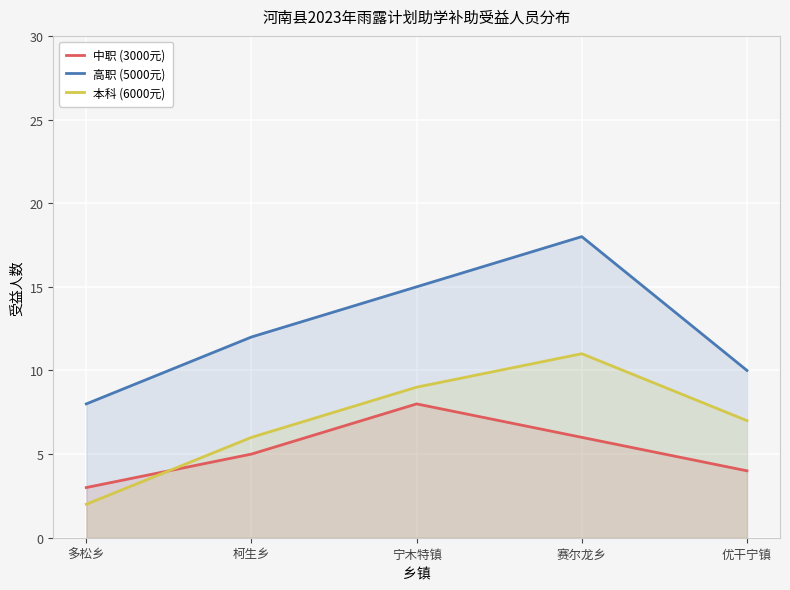

The 本科 (6000元) series shows 2 at 多松乡. True or false?

True